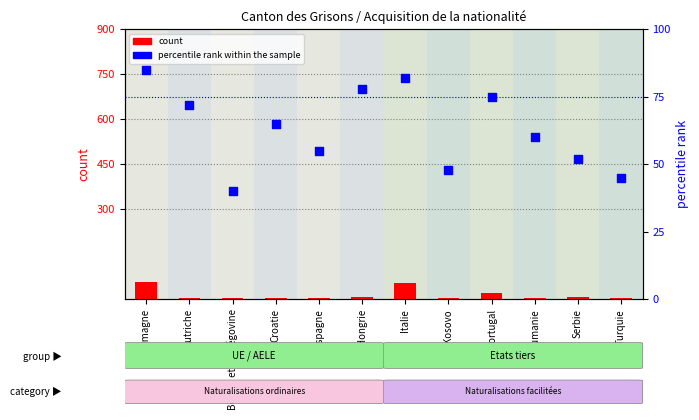

Which series has the largest Y range (max minus min)?

count